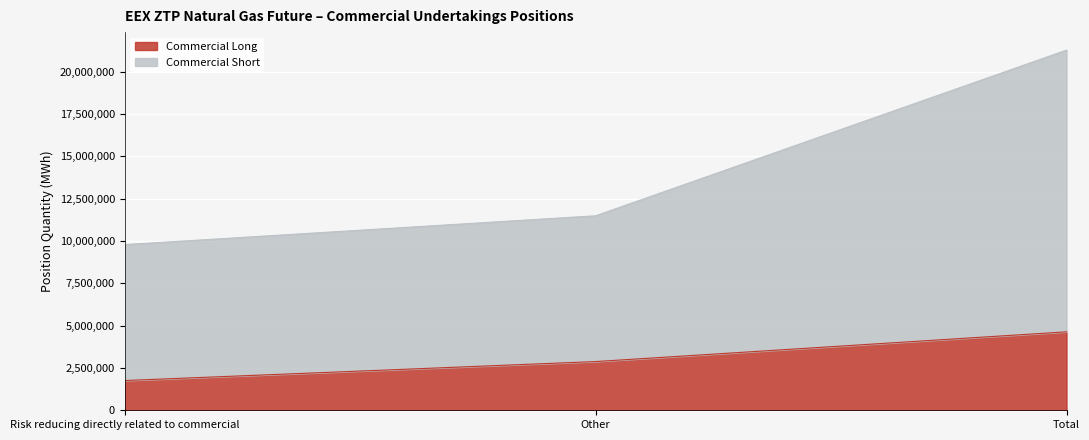

Where does the Commercial Short series first go above 11488800?

Total